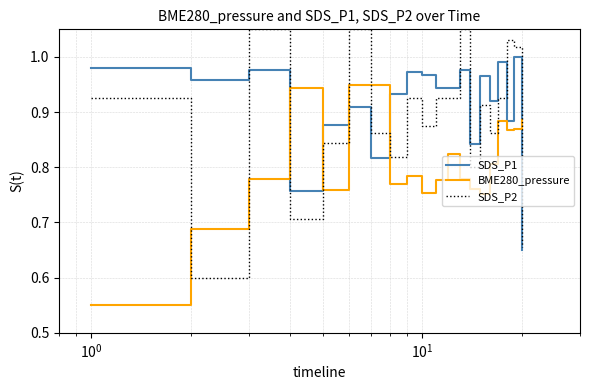

Is this an area chart (filled region under the line)?

No